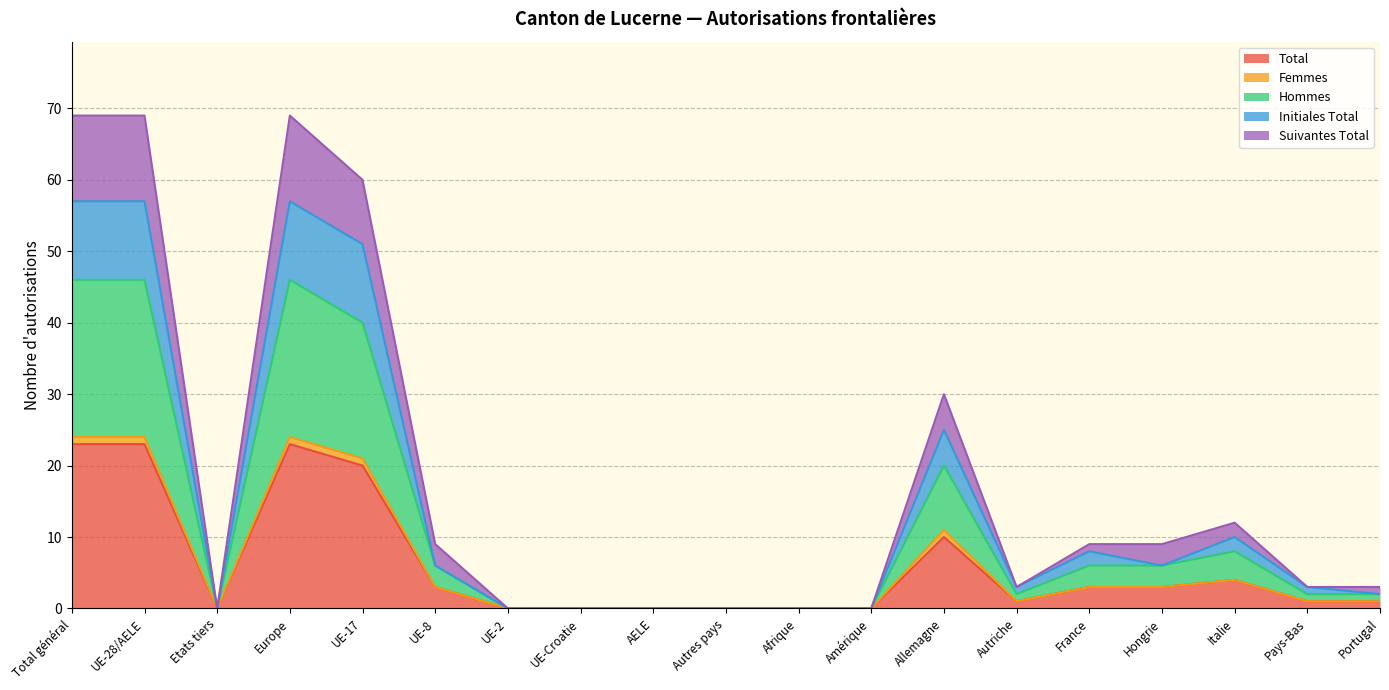

How many interior local valleys does the Total series have?

2